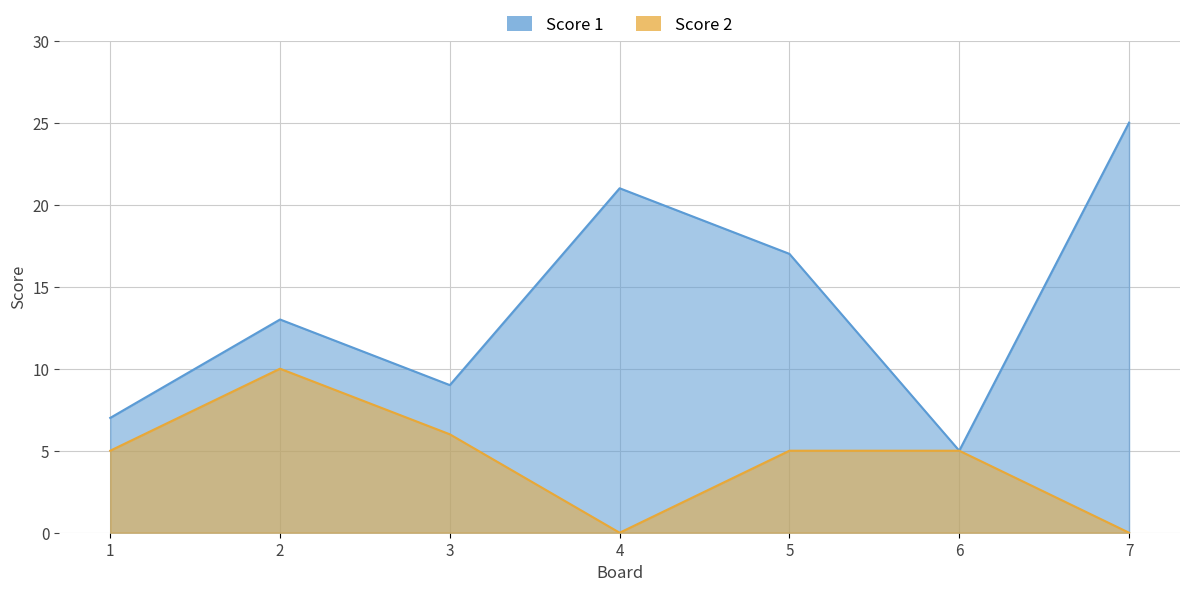

Reading right to left, what are all the values shown in this chart?

Score 1: 7=25	6=5	5=17	4=21	3=9	2=13	1=7
Score 2: 7=0	6=5	5=5	4=0	3=6	2=10	1=5